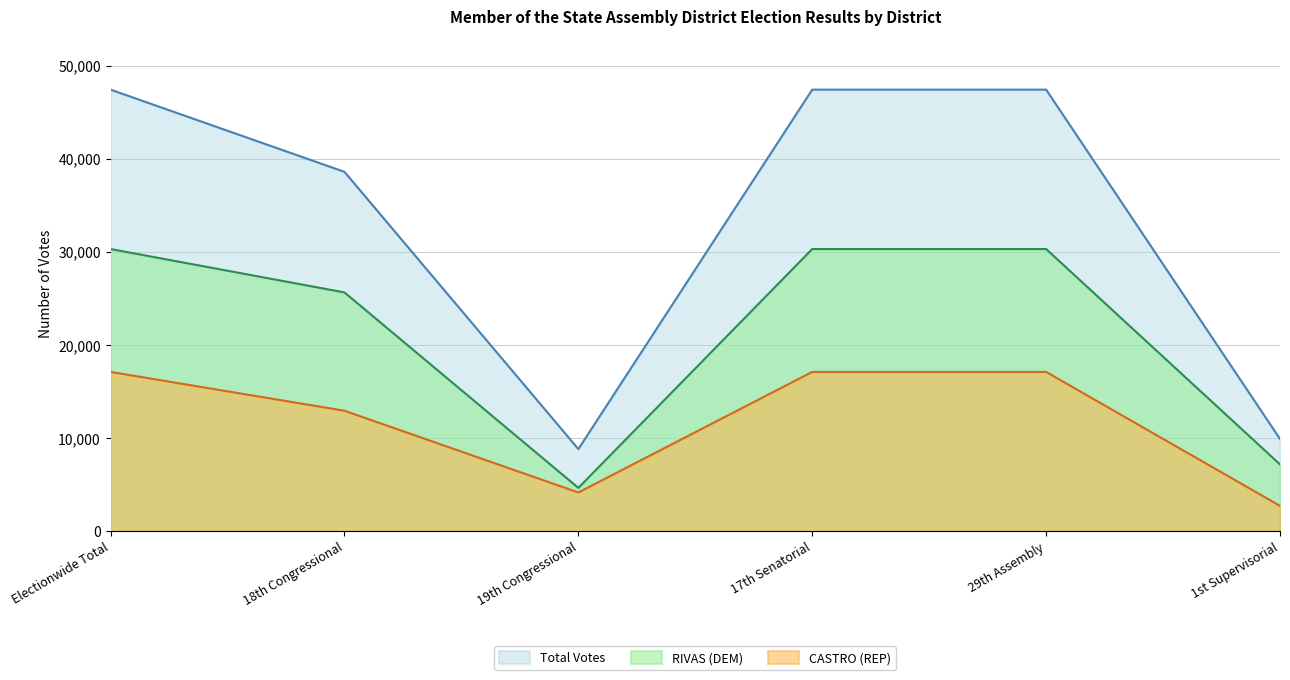

What is the minimum value for Total Votes?

8830